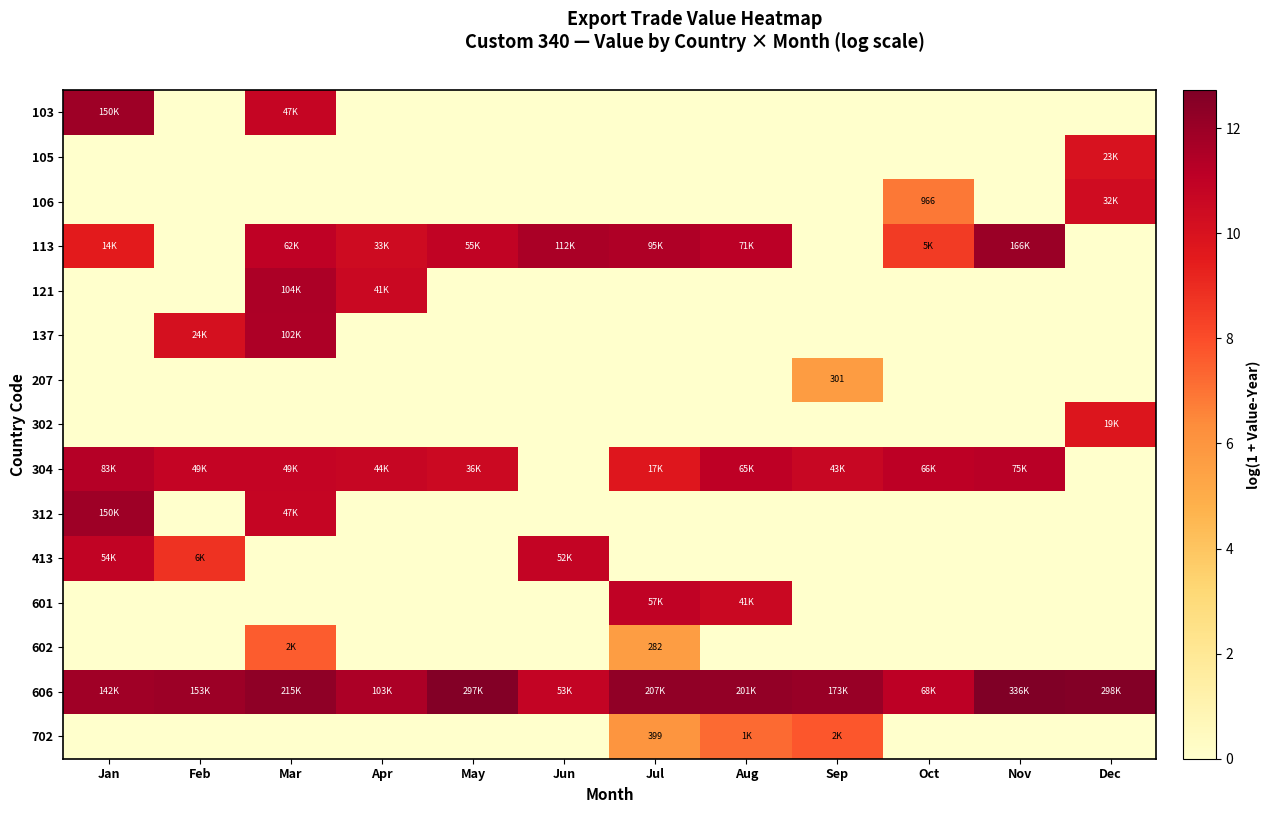

Is it true that 702 equals 0.0 at Oct?

True